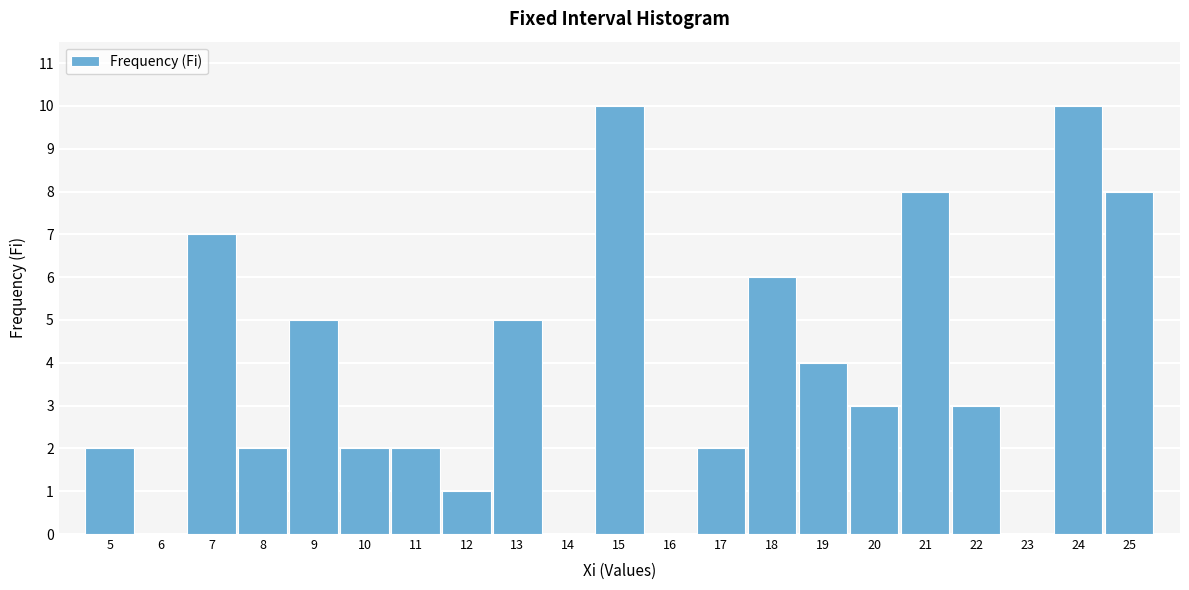

Reading right to left, list all the values displayed in this chart.

25=8	24=10	23=0	22=3	21=8	20=3	19=4	18=6	17=2	16=0	15=10	14=0	13=5	12=1	11=2	10=2	9=5	8=2	7=7	6=0	5=2